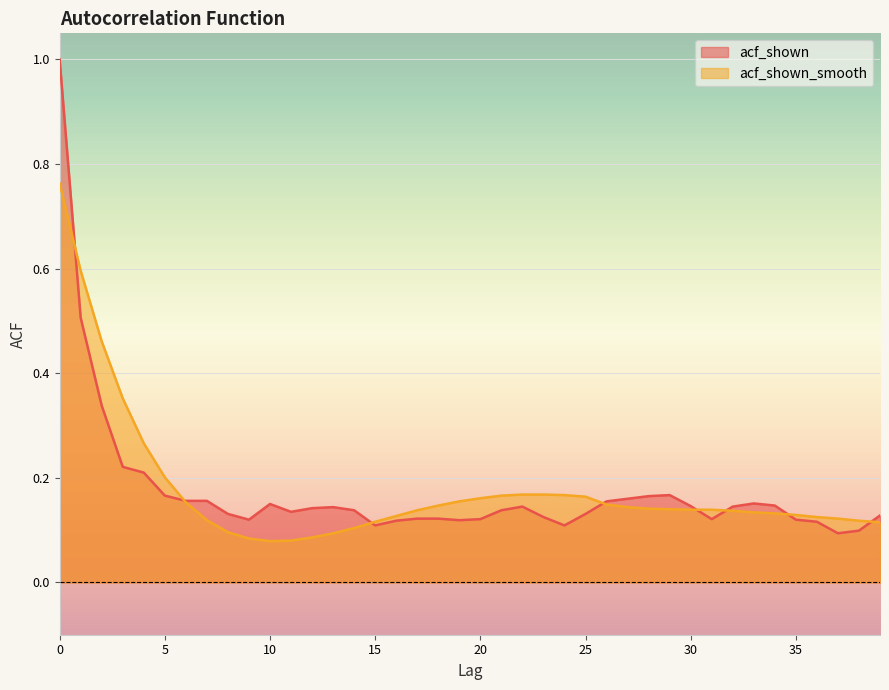

At which category does the chart reach its minimum across all series?

10